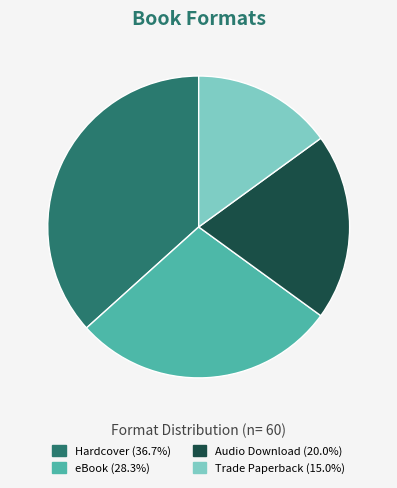

True or false: Trade Paperback accounts for 15% of the total.

True